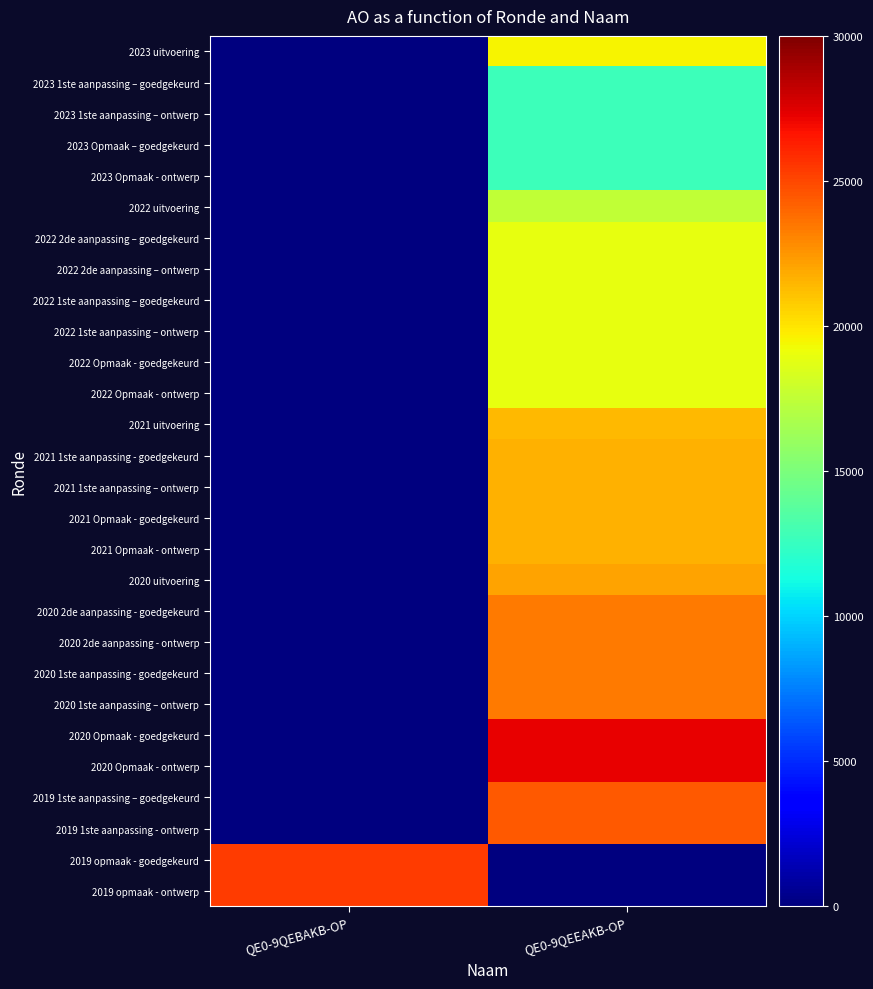

How many data points does each series have?

2